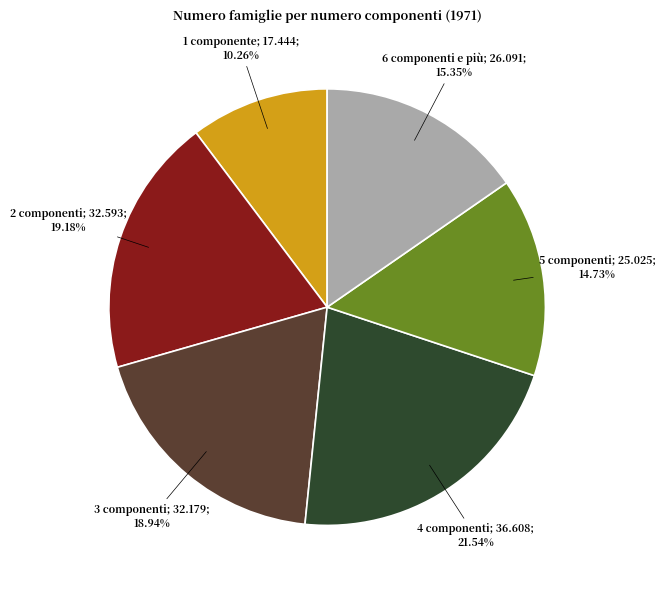

Is there any slice that represents more than half of the pie?

No